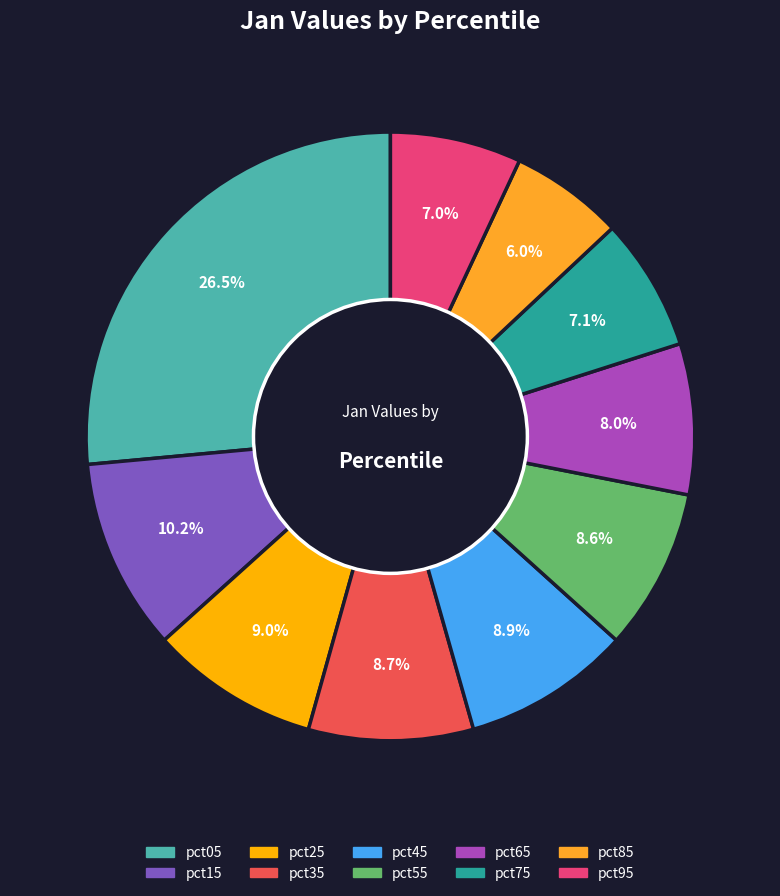

Does pct35 account for over 50% of the chart?

No